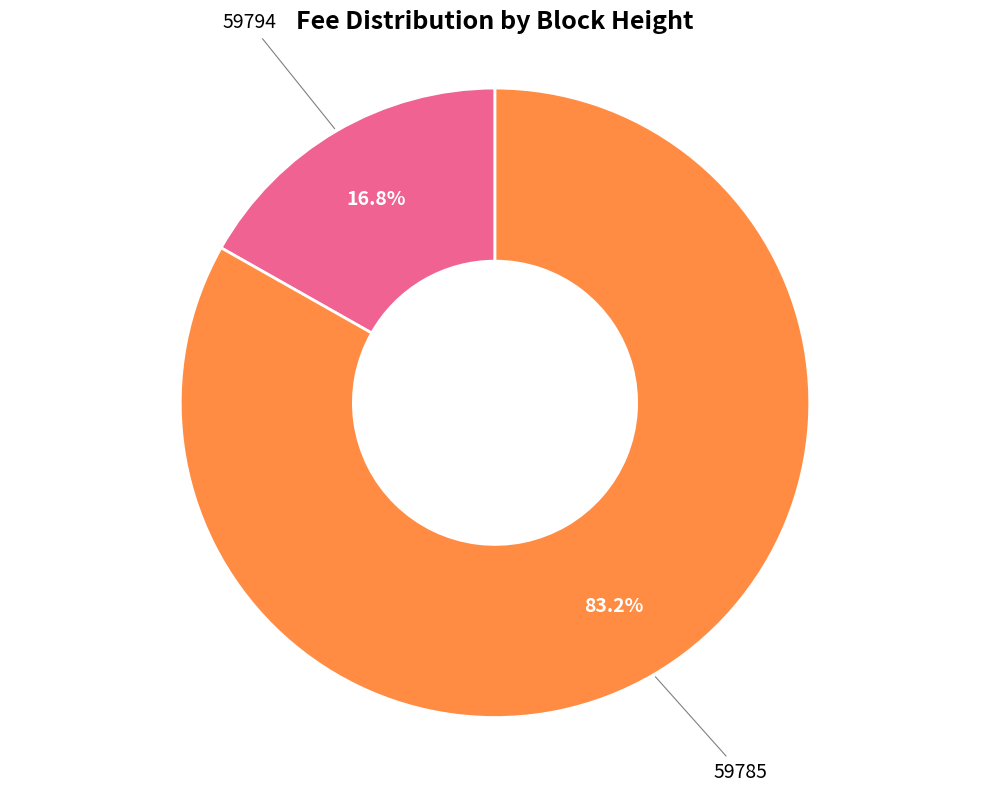

Which category has the biggest portion of the pie?

59785